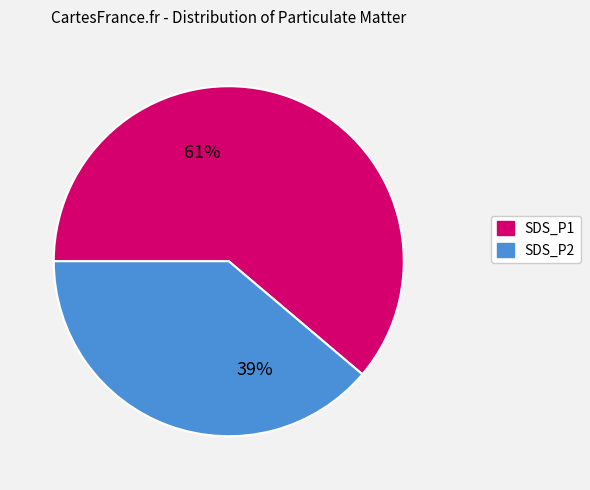

True or false: SDS_P1 accounts for 75% of the total.

False